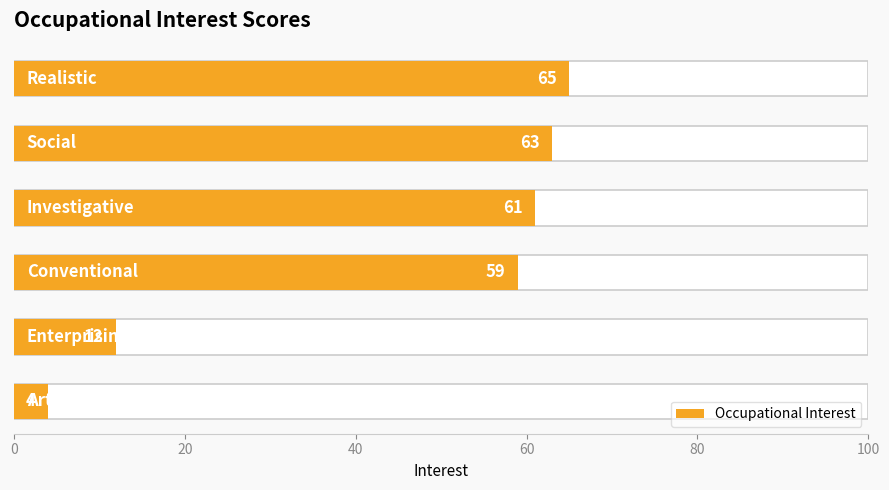

Are the bars grouped side by side (vs. stacked)?

No